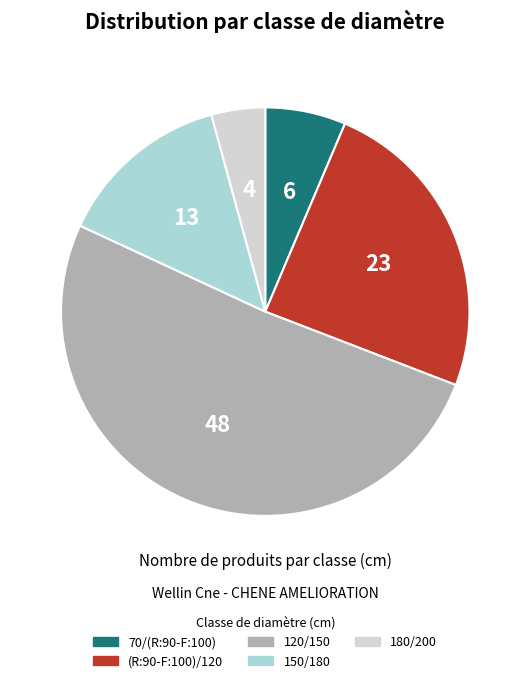

Is the sum of (R:90-F:100)/120 and 150/180 greater than half?

No